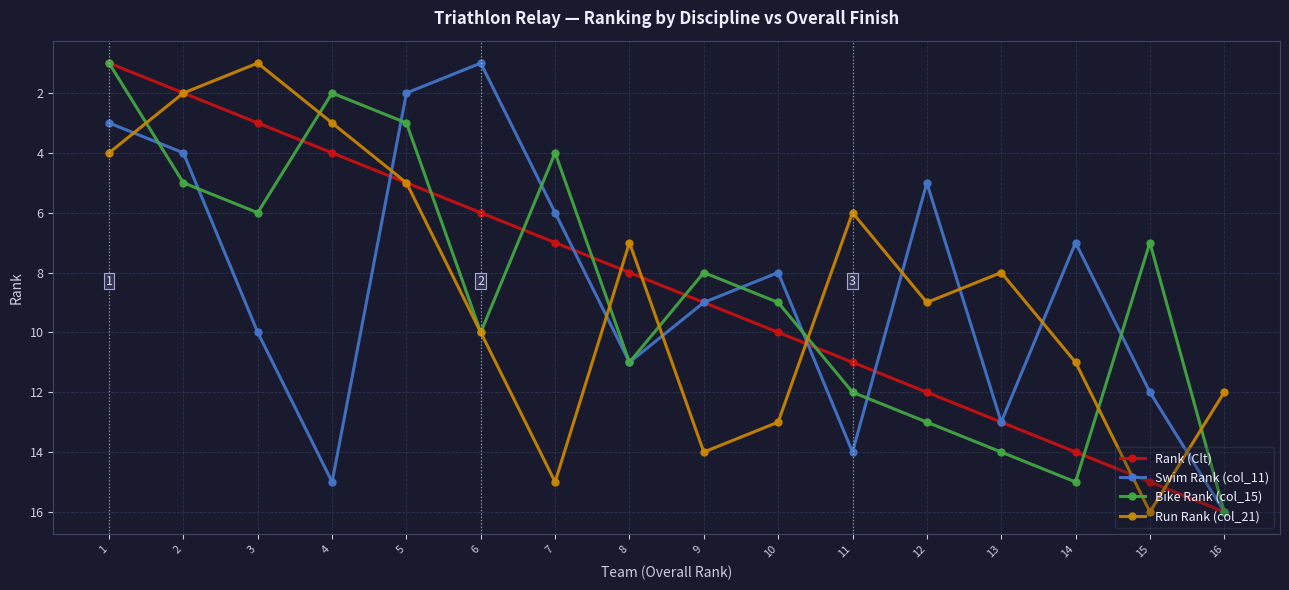

In Bike Rank (col_15), how many points are higher than both neighbors (excluding endpoints)?

4